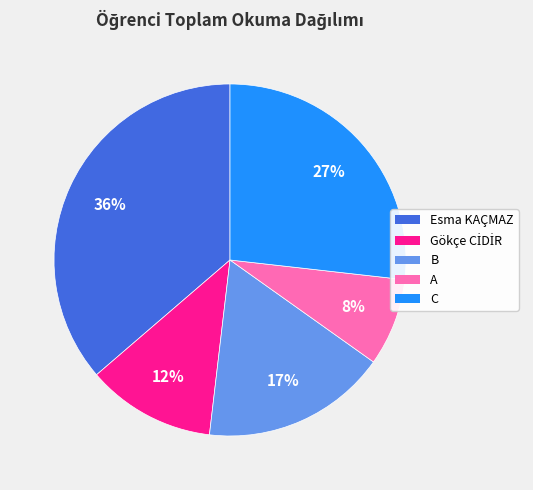

How many segments does this pie chart have?

5